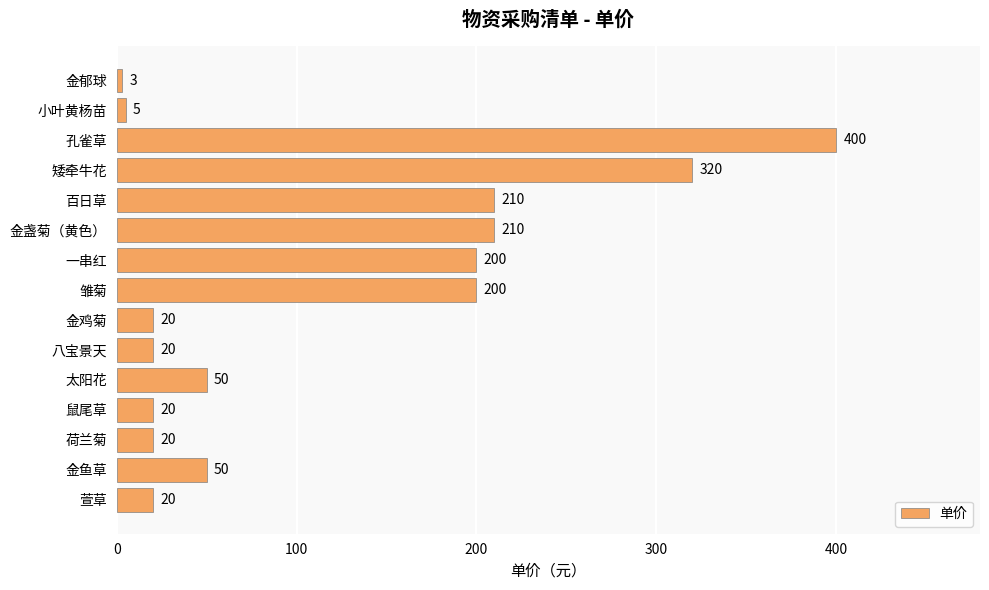

What is the average value?

117